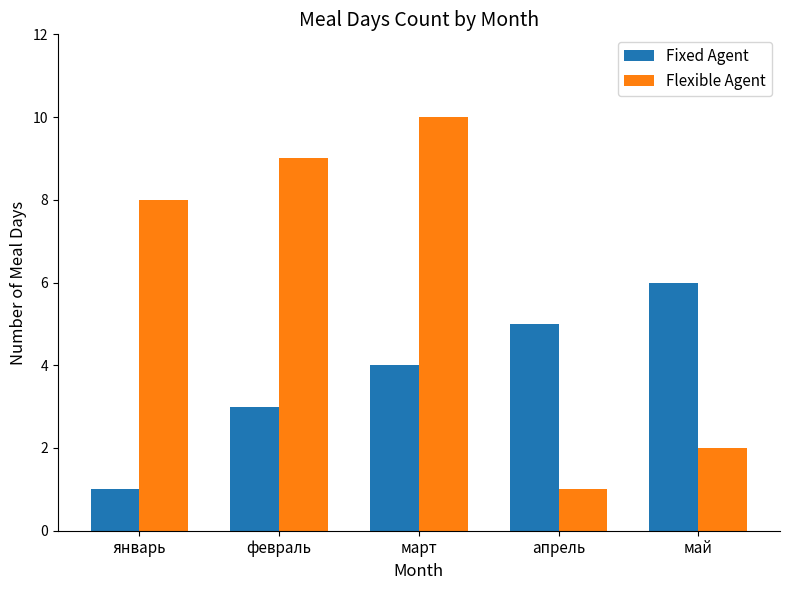

Which series has the largest range (max minus min)?

Flexible Agent